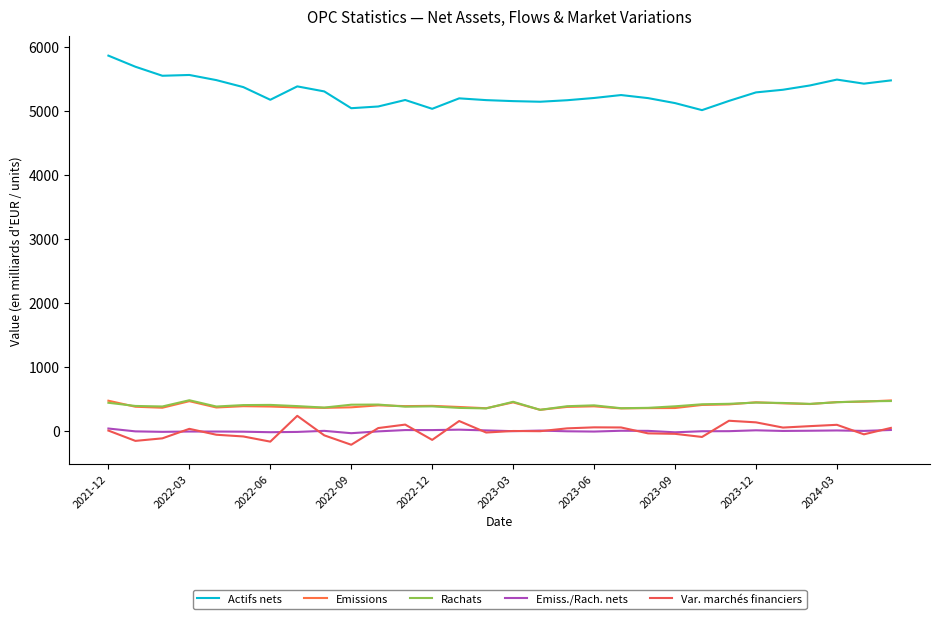

How many distinct data groups are displayed?

5